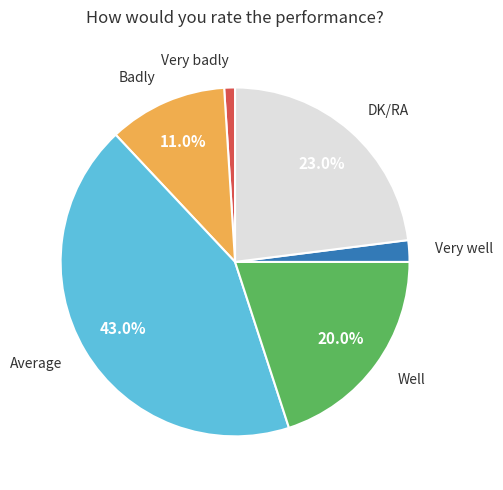

Is there a majority slice in this chart?

No